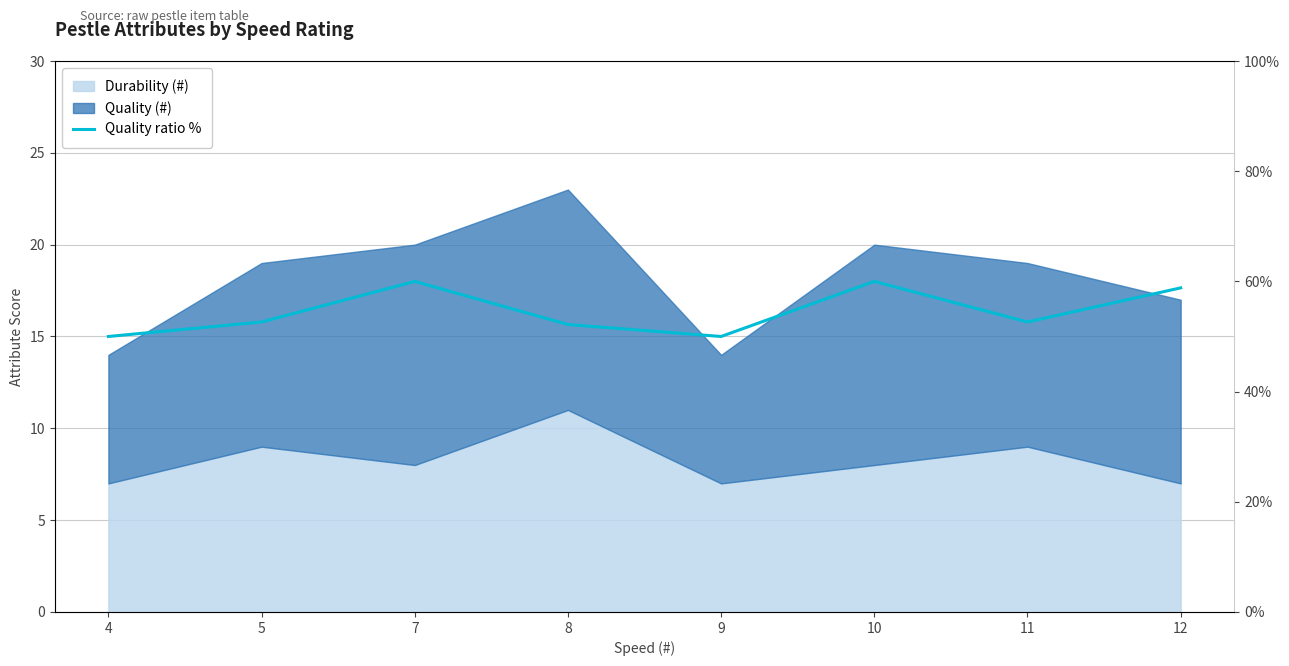

What is the change in value from 8 to 10?

+7.8